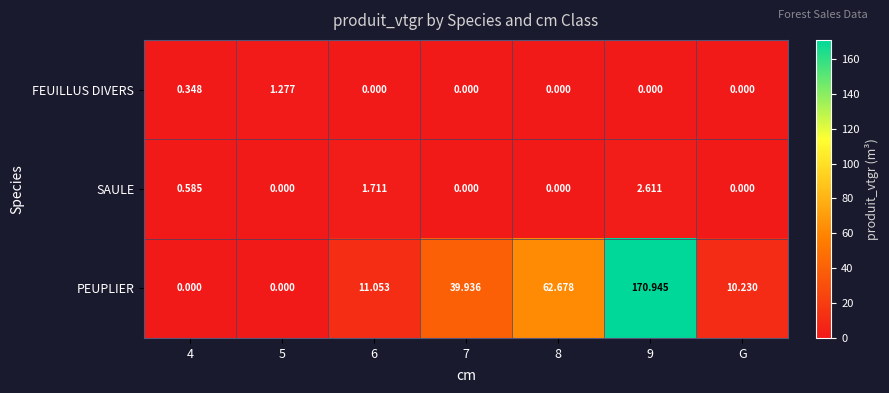

What is the maximum value shown in the chart?

170.9